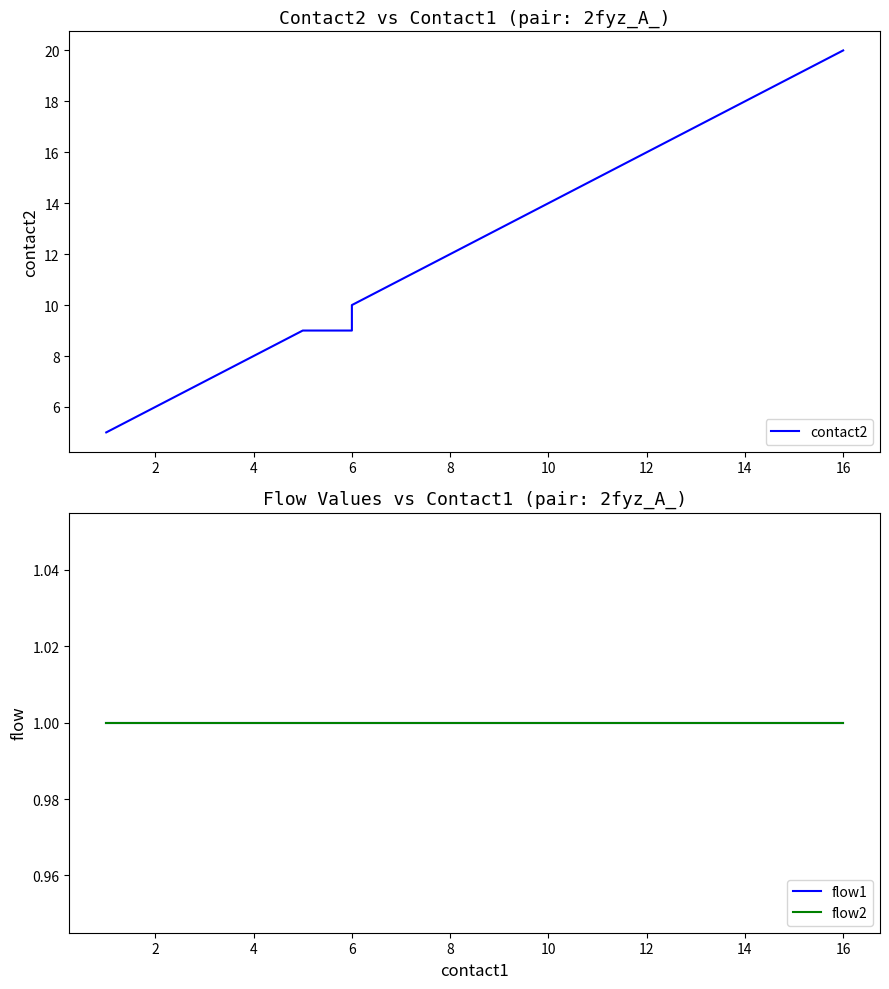

What is the maximum value shown in the chart?

20